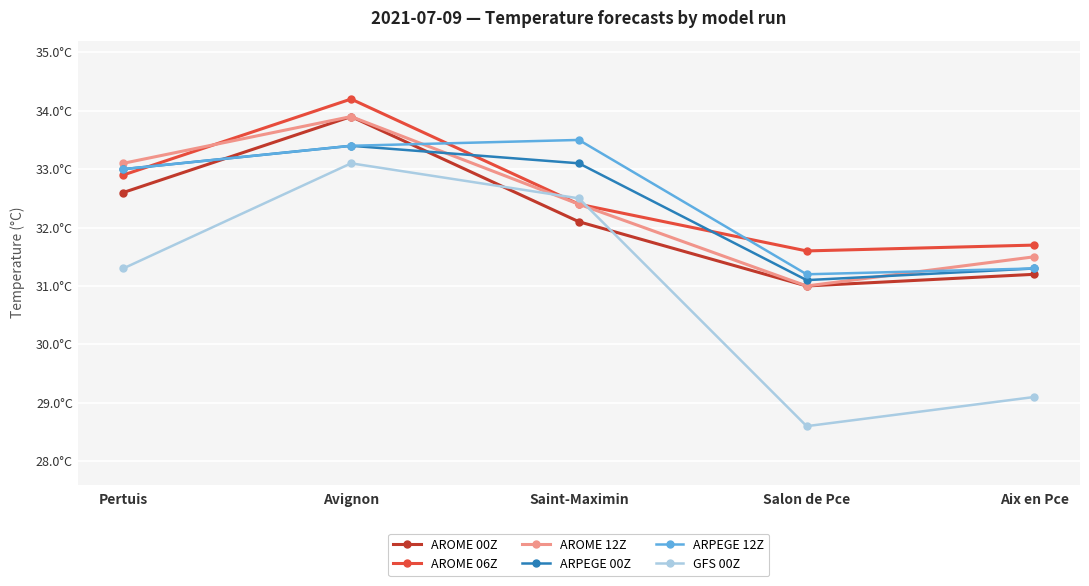

What is the difference between the AROME 00Z values at Aix en Pce and Saint-Maximin?

0.9